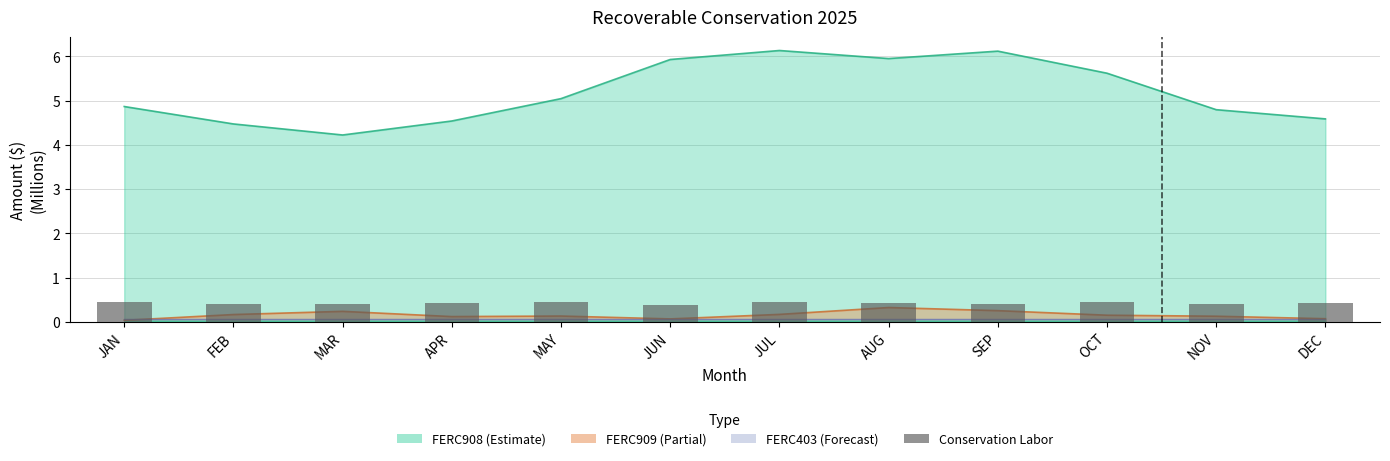

Reading right to left, what are all the values shown in this chart?

DEC=0.4	NOV=0.4	OCT=0.4	SEP=0.4	AUG=0.4	JUL=0.4	JUN=0.4	MAY=0.4	APR=0.4	MAR=0.4	FEB=0.4	JAN=0.4